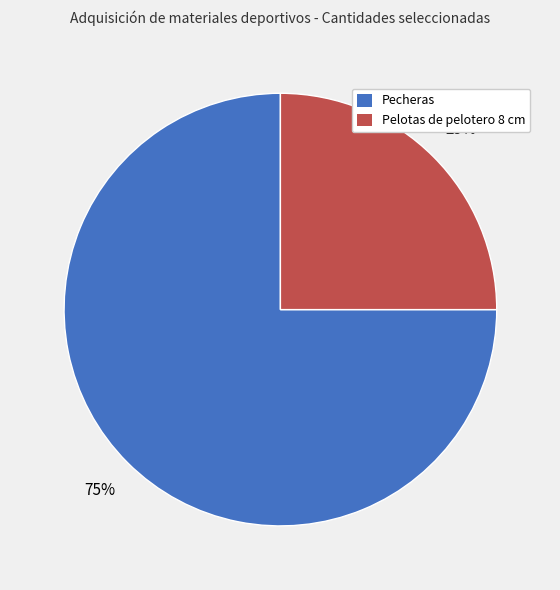

The Pelotas de pelotero 8 cm slice represents 15% of the pie. True or false?

False